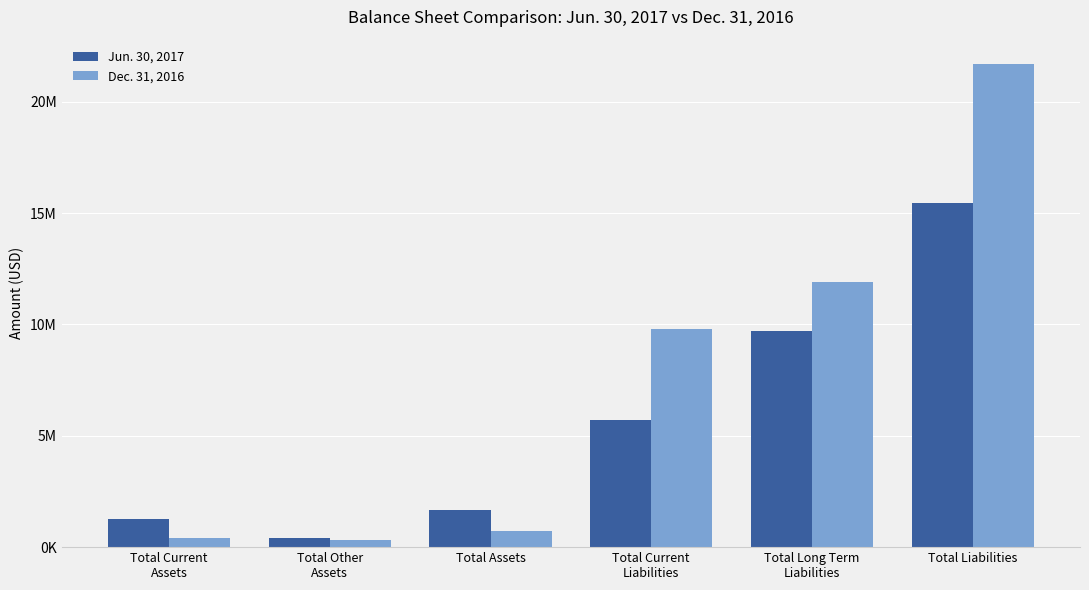

At how many categories does at least one series exceed 21400834?

1